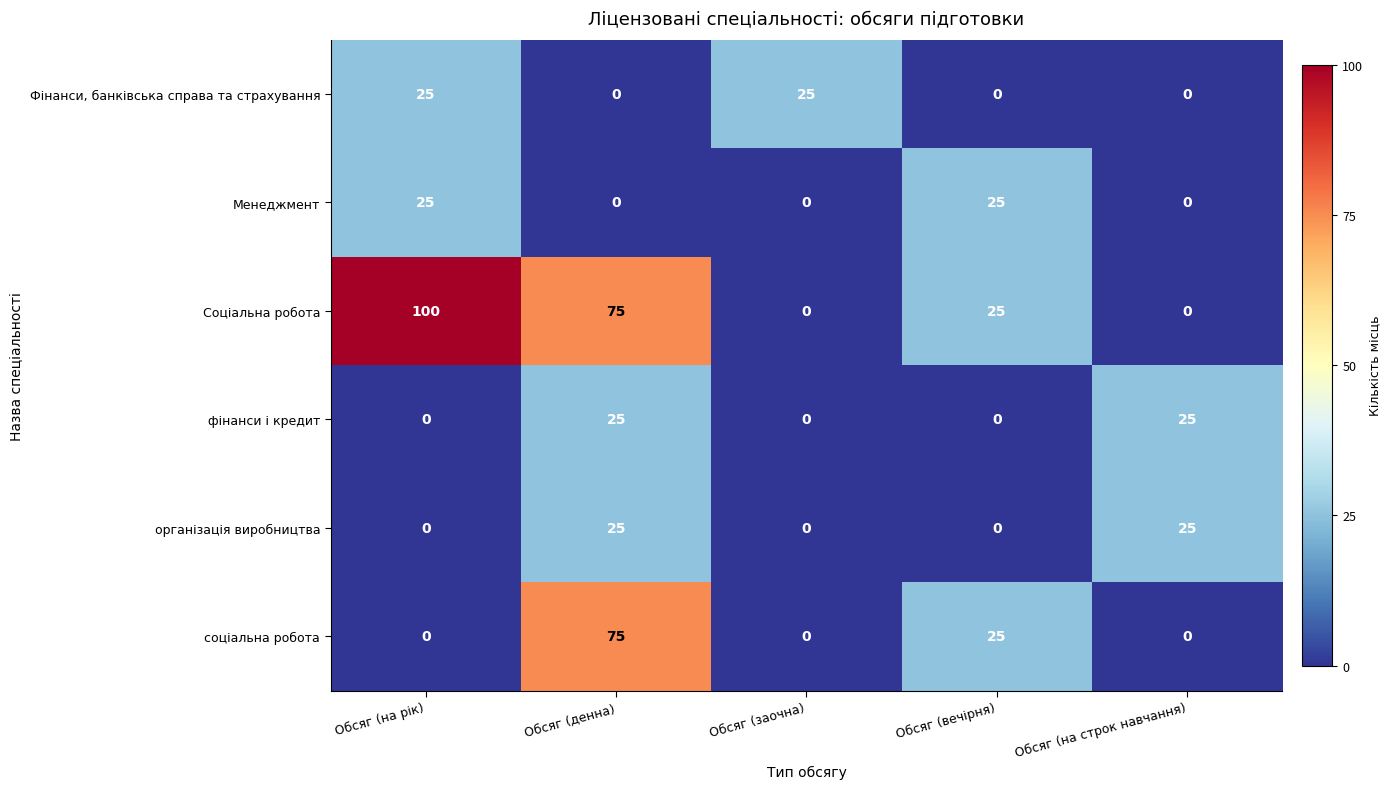

What is the maximum value for Соціальна робота?

100